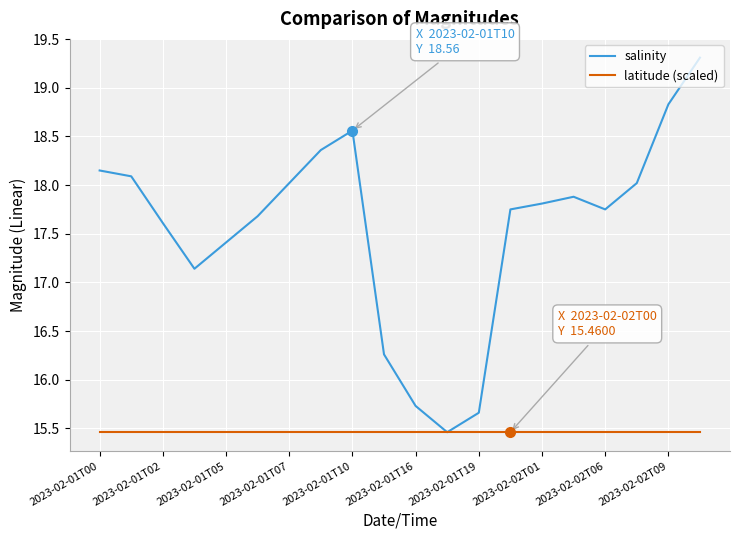

At how many categories does at least one series exceed 15?

20